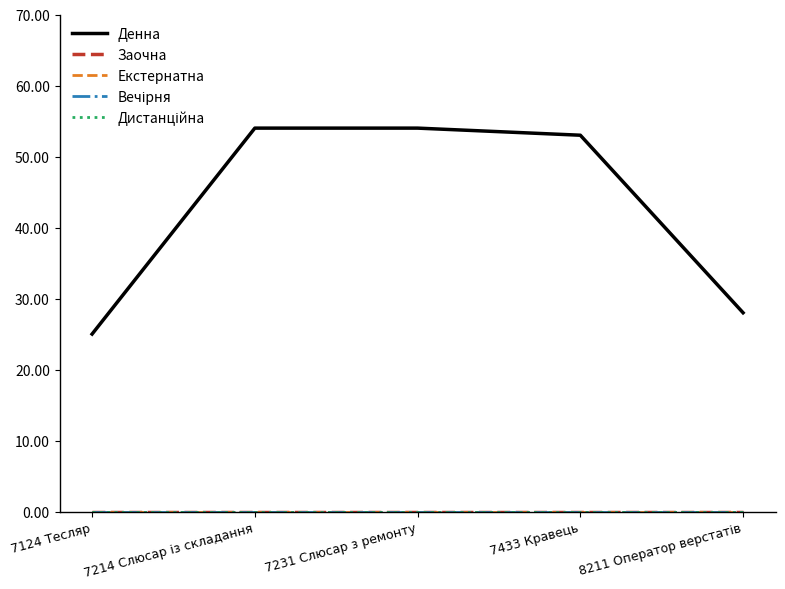

What is the label of the 3rd point from the right?

7231 Слюсар з ремонту